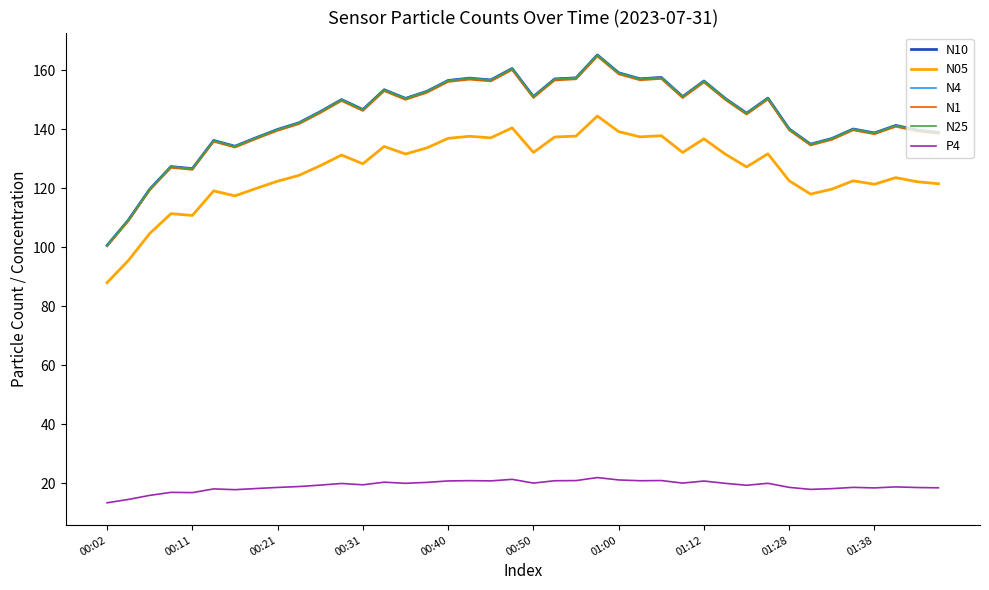

What is the average value of the N25 series?

144.2